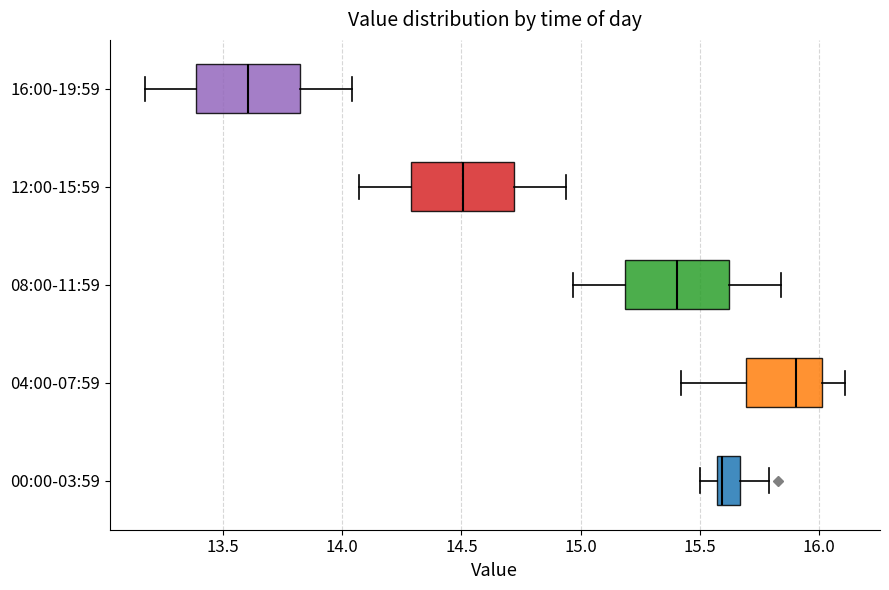

Where does the right whisker of the box for 16:00-19:59 end on the x-axis? The values are not printed on the chart, so give them approximately, as read against the axis.

14.05